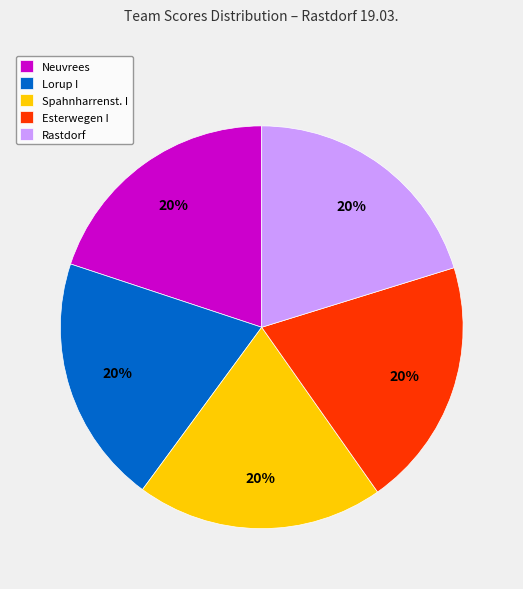

Is it true that Spahnharrenst. I is 20% of the pie?

True